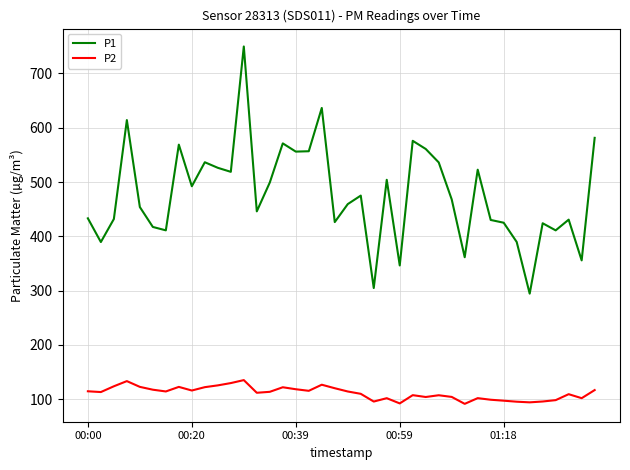

What is the lowest value of the P1 series?

294.5